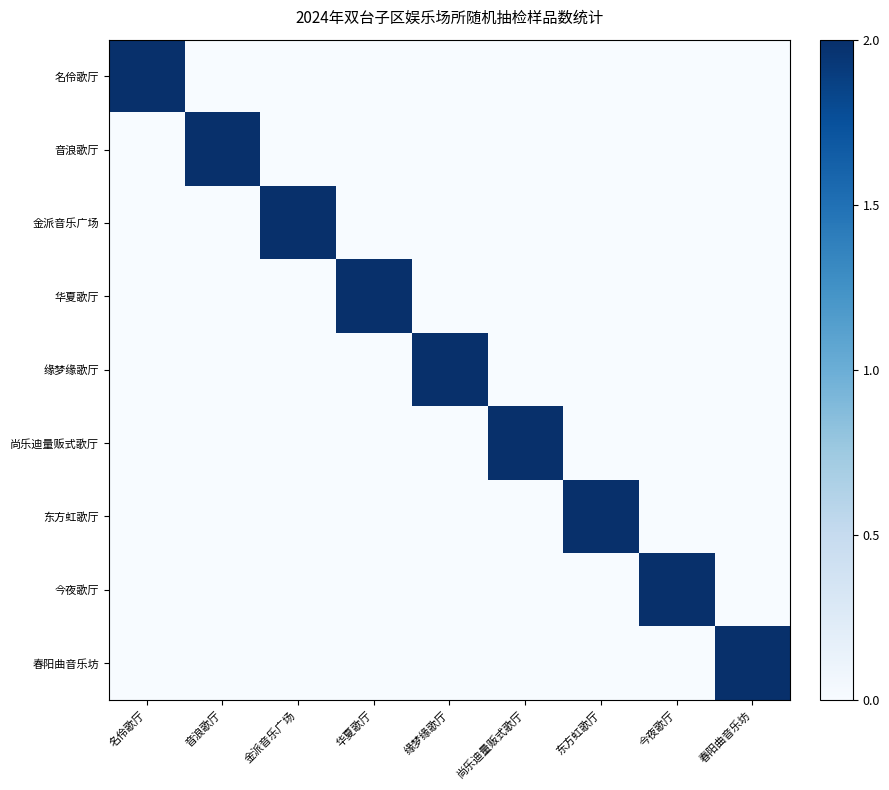

What is the greatest value displayed?

2